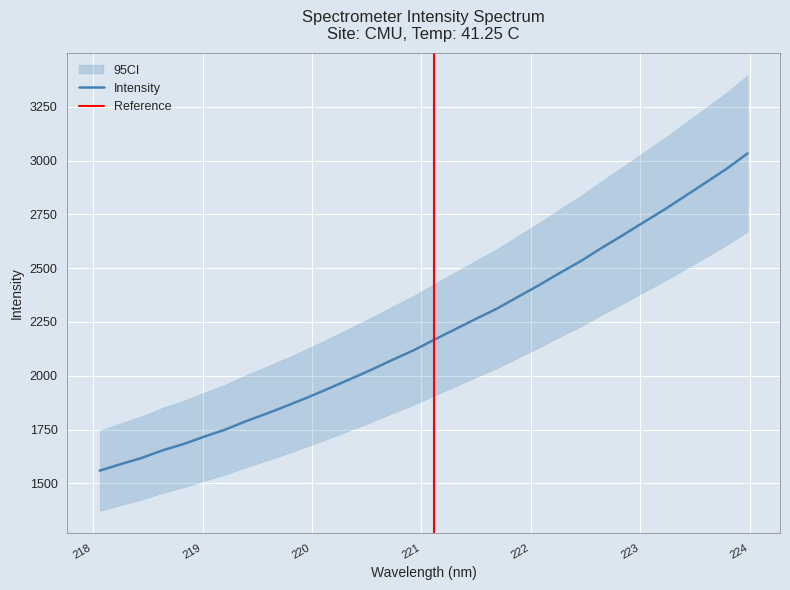

The value at 219.2067 is 1056.2. True or false?

False